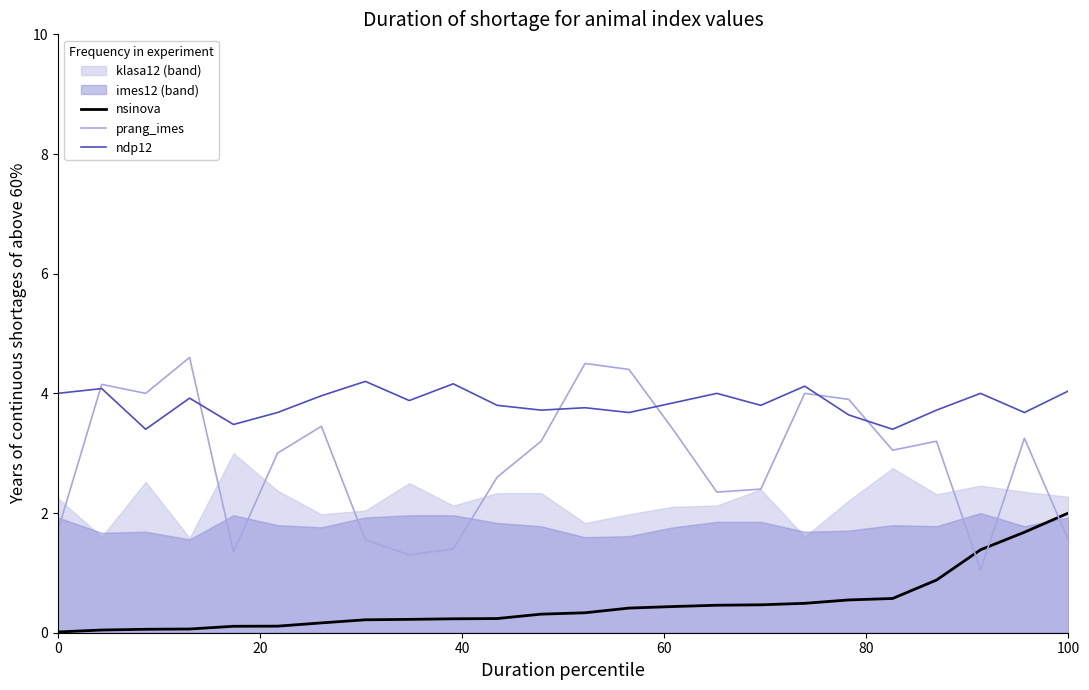

True or false: nsinova and ndp12 intersect in this chart.

False